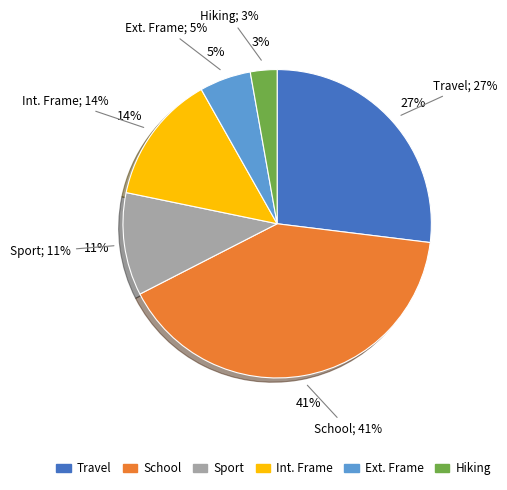

Is there any slice that represents more than half of the pie?

No